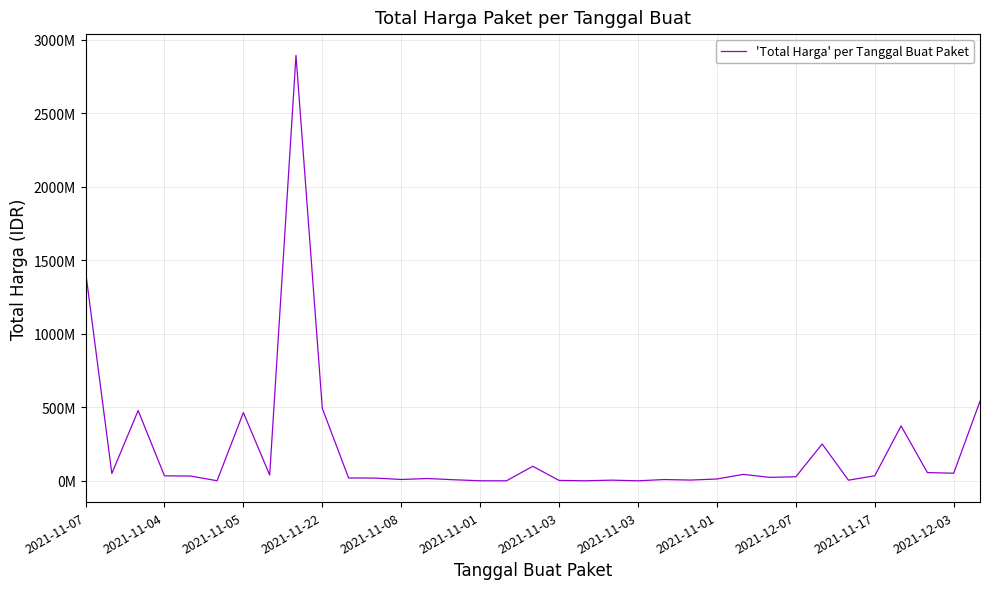

Does the chart have visible grid lines?

Yes